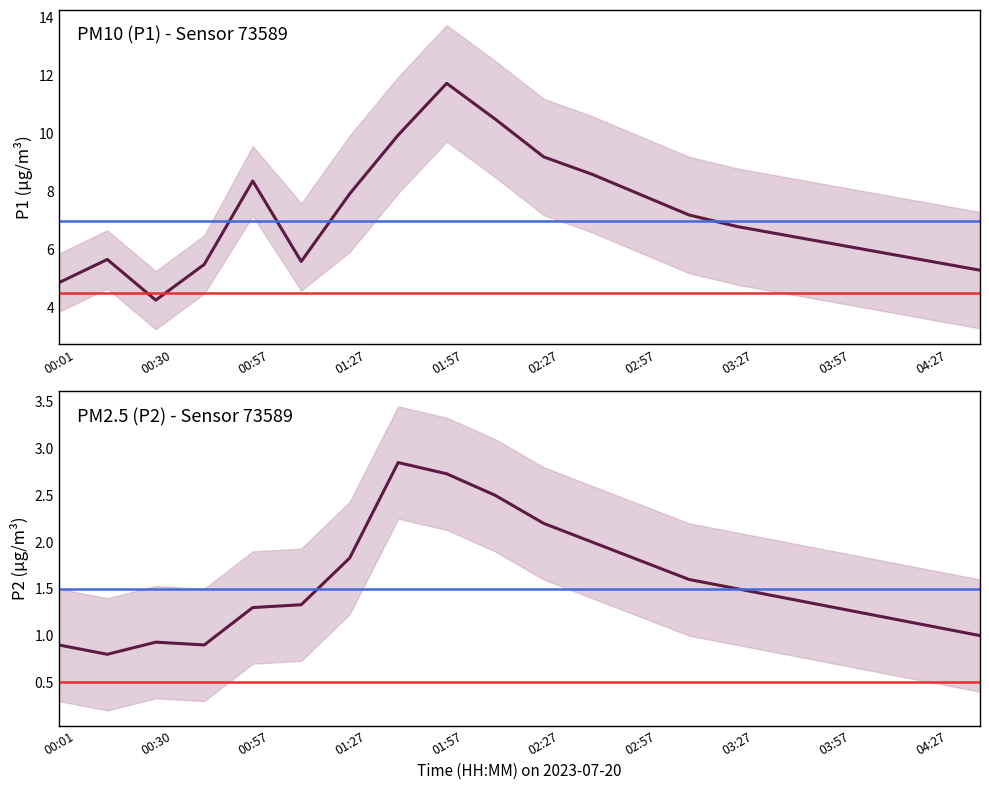

Does the chart display data point markers on the line(s)?

No